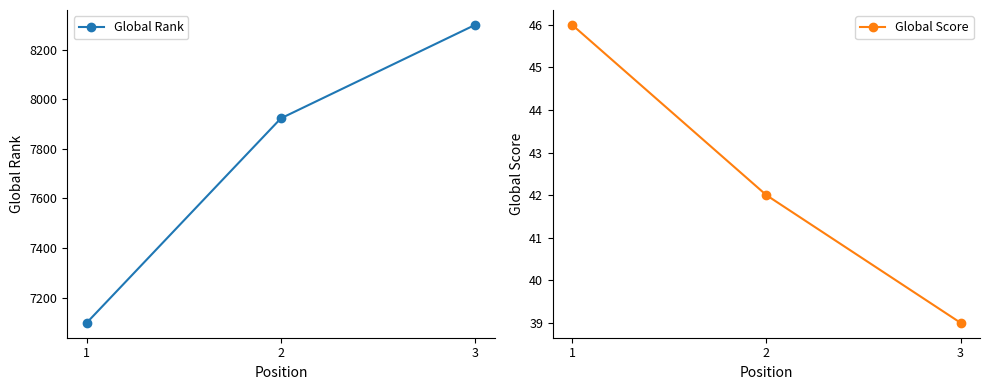

Reading right to left, extract all data points from this chart.

Global Rank: 8300	7923	7098
Global Score: 39	42	46